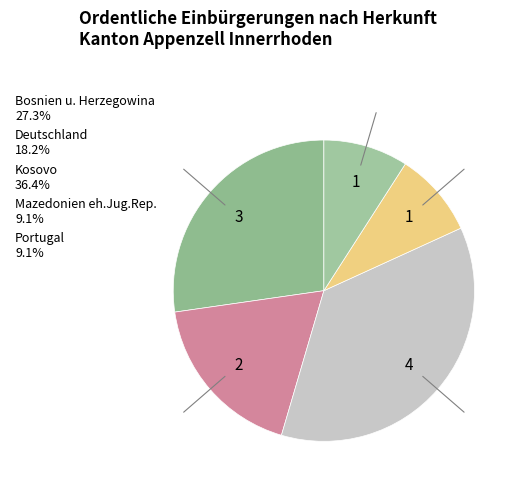

True or false: Bosnien u. Herzegowina accounts for 27% of the total.

True